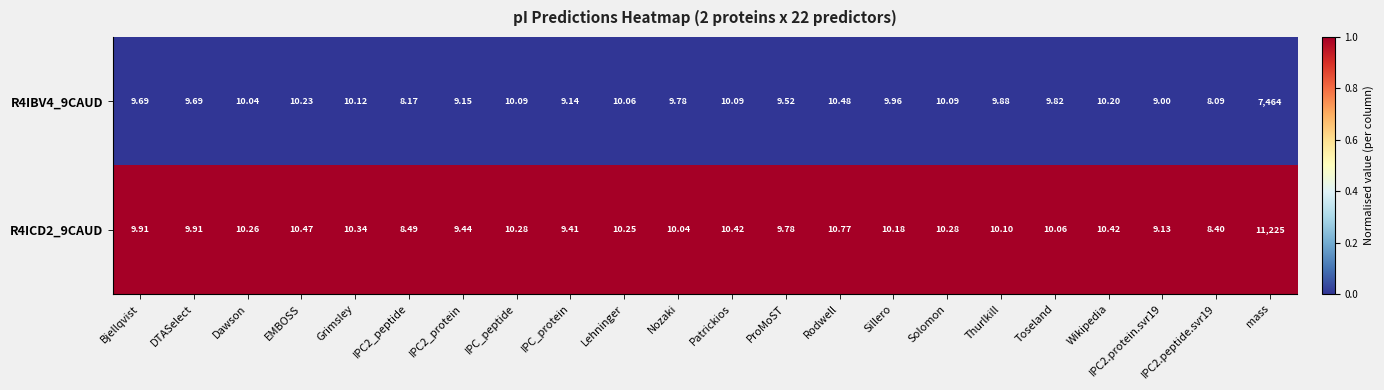

Is the value of R4ICD2_9CAUD at Wikipedia greater than the value of R4IBV4_9CAUD at Lehninger?

Yes